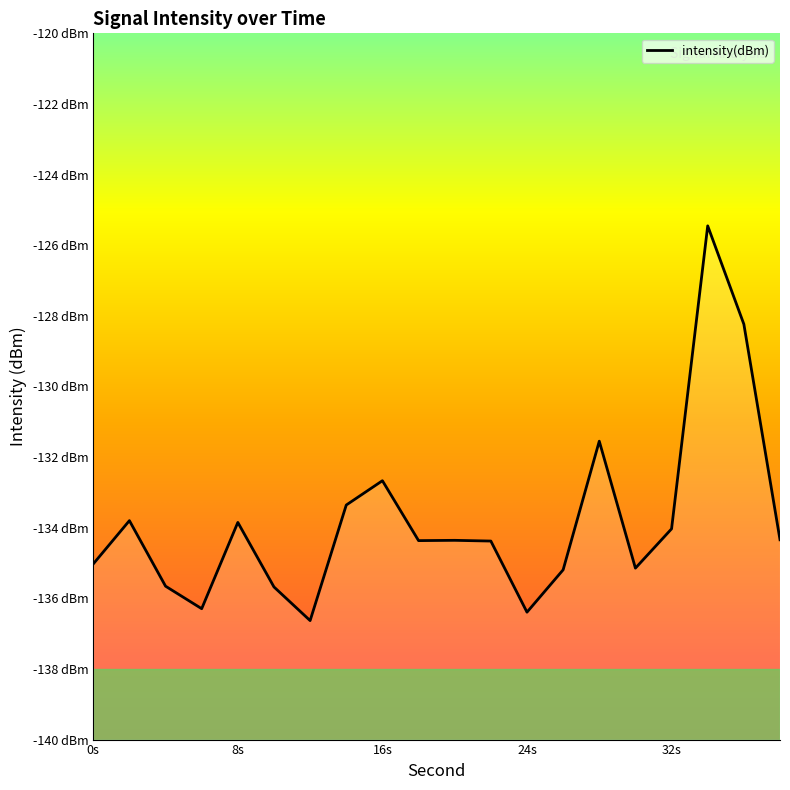

Which has a higher value, 32 or 38?

32